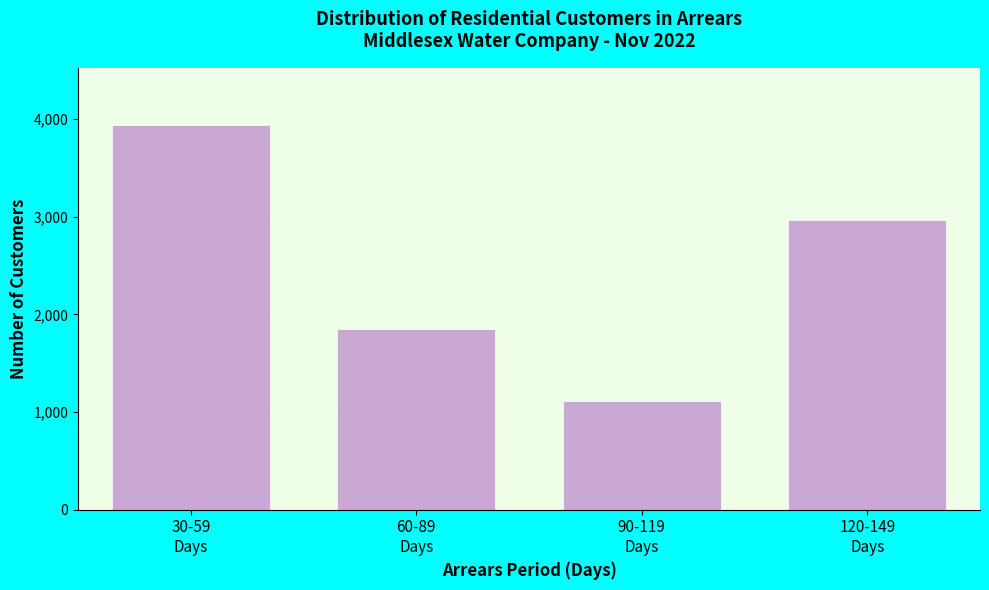

Reading right to left, extract all data points from this chart.

2969	1117	1853	3934